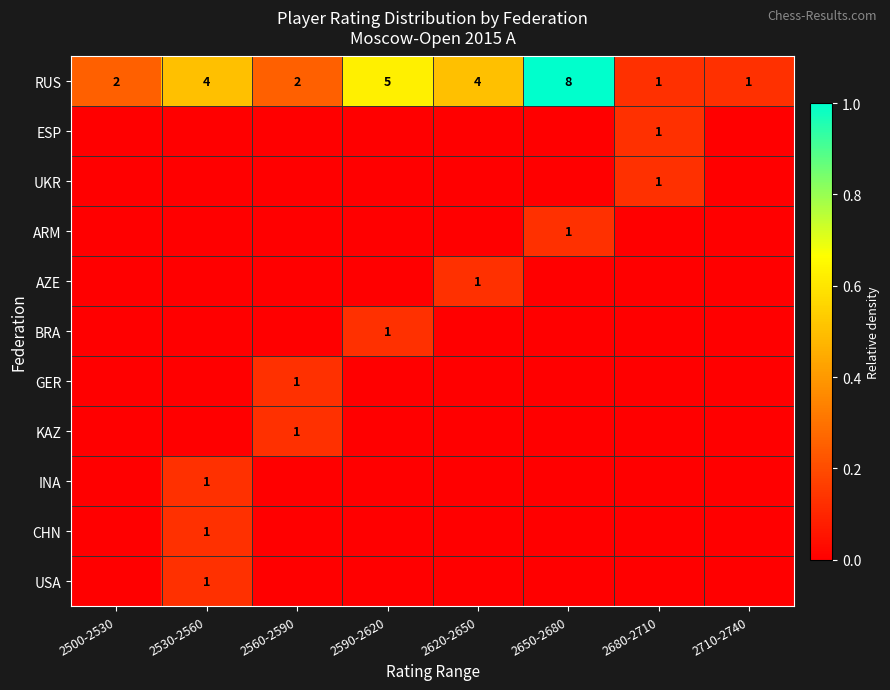

The USA series shows 1 at 2530-2560. True or false?

True